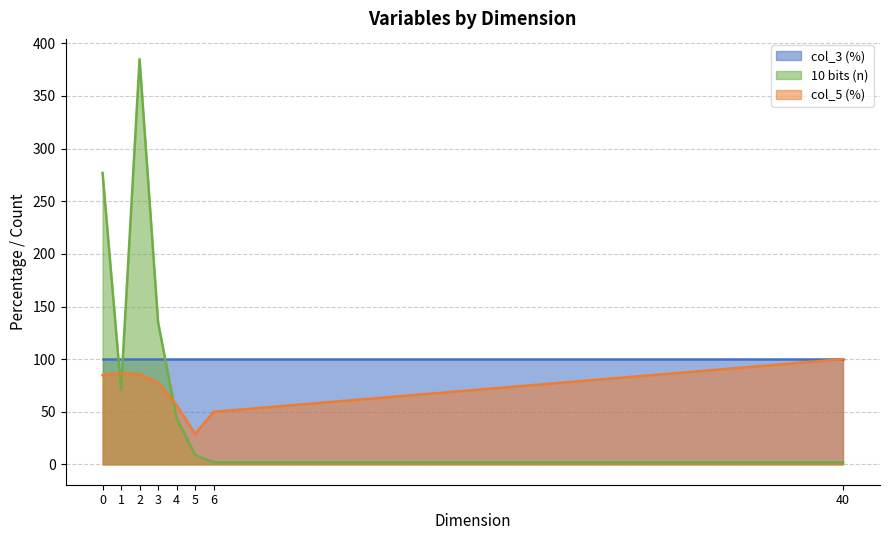

Which series ends up on top after the final intersection of col_5 (%) and 10 bits (n)?

col_5 (%)